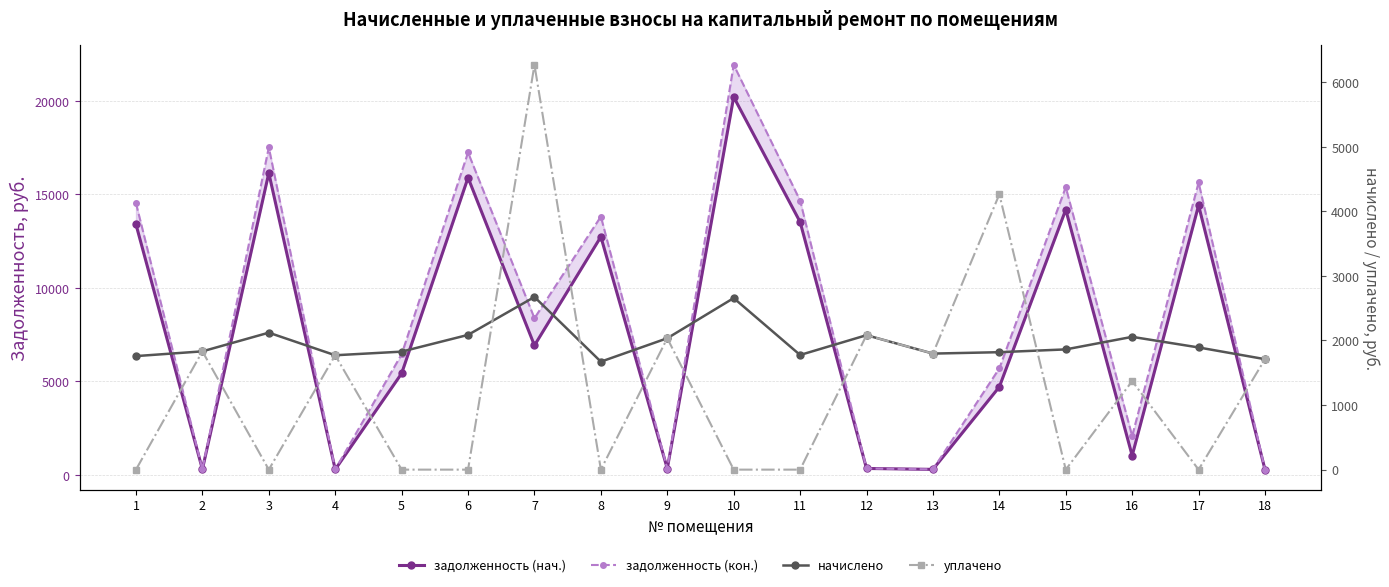

Reading right to left, transcribe all the data shown in this chart.

задолженность (нач.): 18=285.1	17=14415.0	16=1033.8	15=14184.7	14=4710.7	13=299.5	12=347.0	11=13526.4	10=20210.5	9=339.1	8=12736.6	7=6926.2	6=15896.0	5=5428.4	4=295.2	3=16143.6	2=305.3	1=13394.8
задолженность (кон.): 18=285.1	17=15638.0	16=2078.8	15=15388.1	14=5699.3	13=299.5	12=347.0	11=14674.0	10=21927.6	9=339.1	8=13817.1	7=8379.8	6=17244.6	5=6452.5	4=295.2	3=17514.5	2=305.3	1=14531.2
начислено: 18=1710.7	17=1892.2	16=2056.3	15=1861.9	14=1818.7	13=1797.1	12=2082.2	11=1775.5	10=2656.8	9=2034.7	8=1671.8	7=2674.1	6=2086.6	5=1827.4	4=1771.2	3=2121.1	2=1831.7	1=1758.2
уплачено: 18=1710.7	17=0.0	16=1370.9	15=0.0	14=4263.4	13=1797.1	12=2082.2	11=0.0	10=0.0	9=2034.7	8=0.0	7=6268.5	6=0.0	5=0.0	4=1771.2	3=0.0	2=1831.7	1=0.0